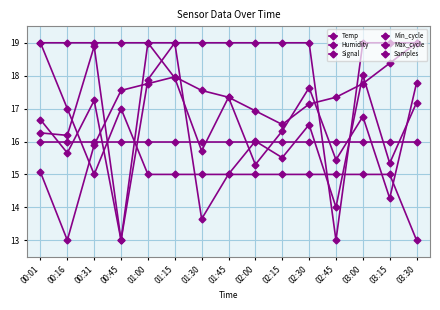

How many lines are shown in the chart?

6